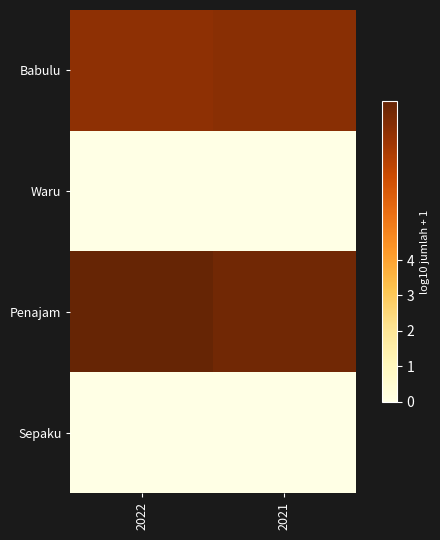

Reading left to right, list all the values displayed in this chart.

Babulu: 2022=7.6	2021=7.7
Waru: 2022=0.0	2021=0.0
Penajam: 2022=8.5	2021=8.2
Sepaku: 2022=0.0	2021=0.0